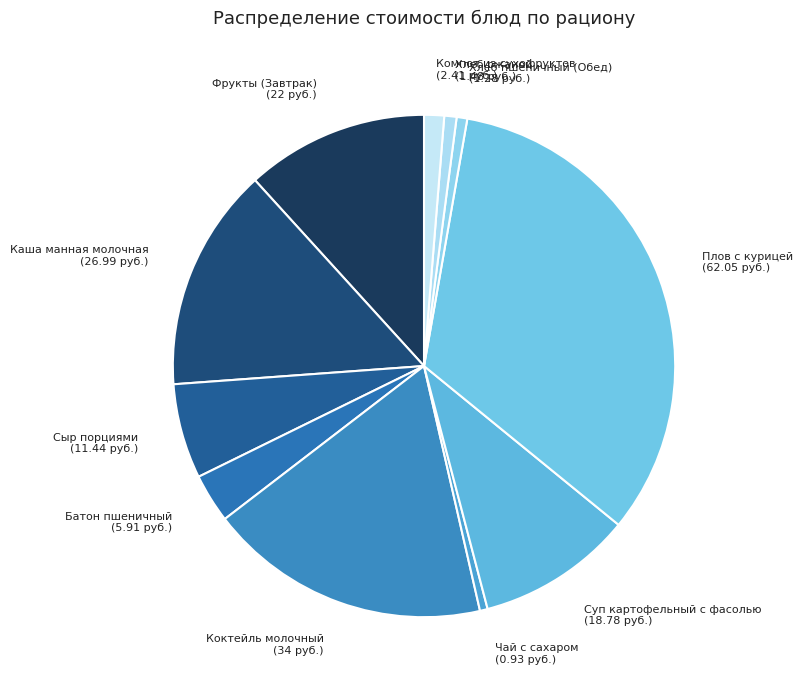

The Коктейль молочный (34 руб.) slice represents 10% of the pie. True or false?

False